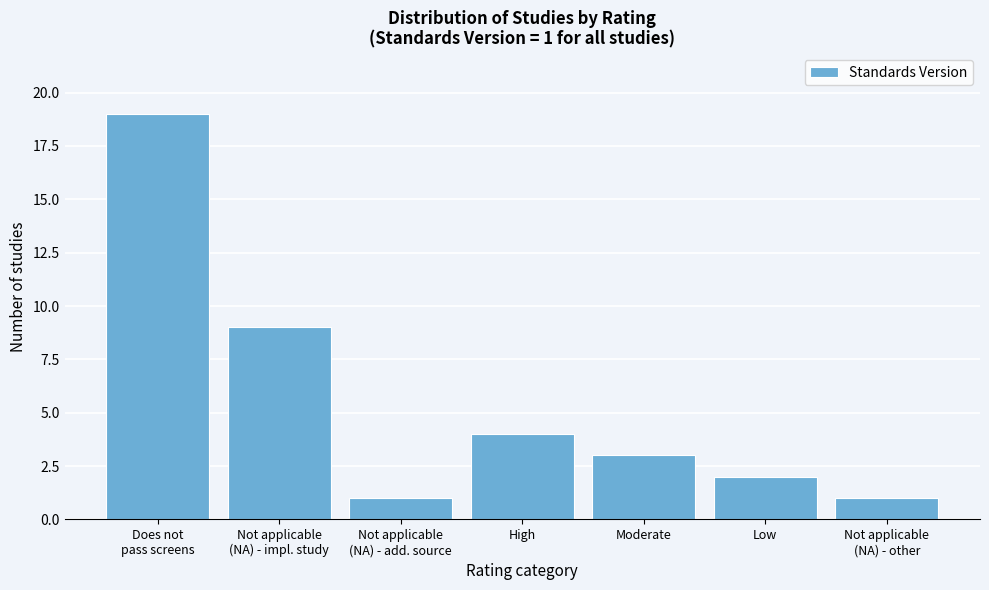

Reading left to right, extract all data points from this chart.

19	9	1	4	3	2	1